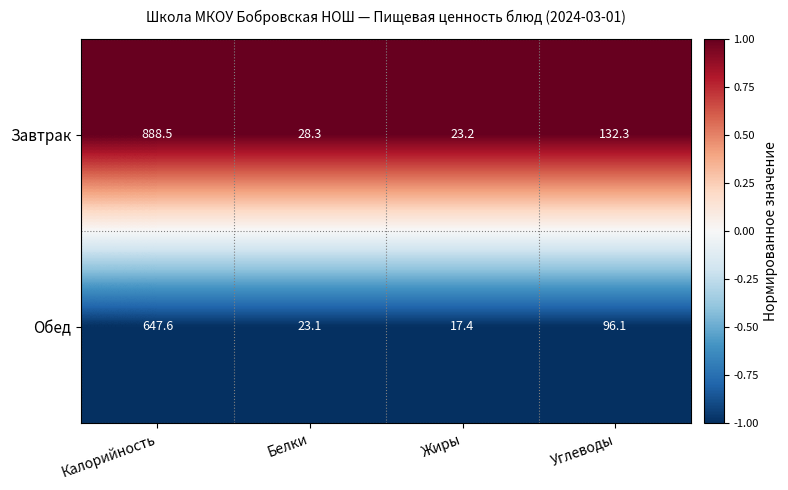

List the series in order of their peak value, highest first.

Завтрак, Обед